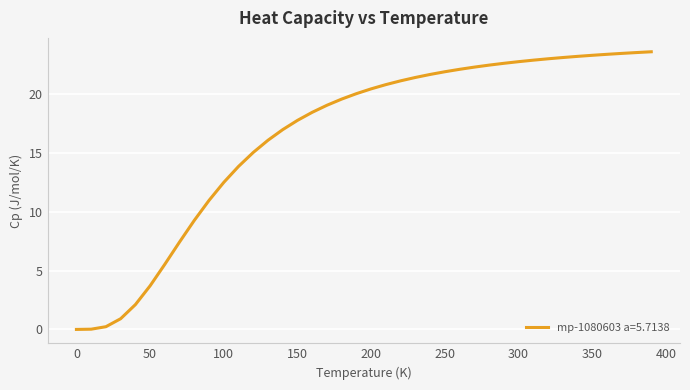

What is the sum of all values?

659.7